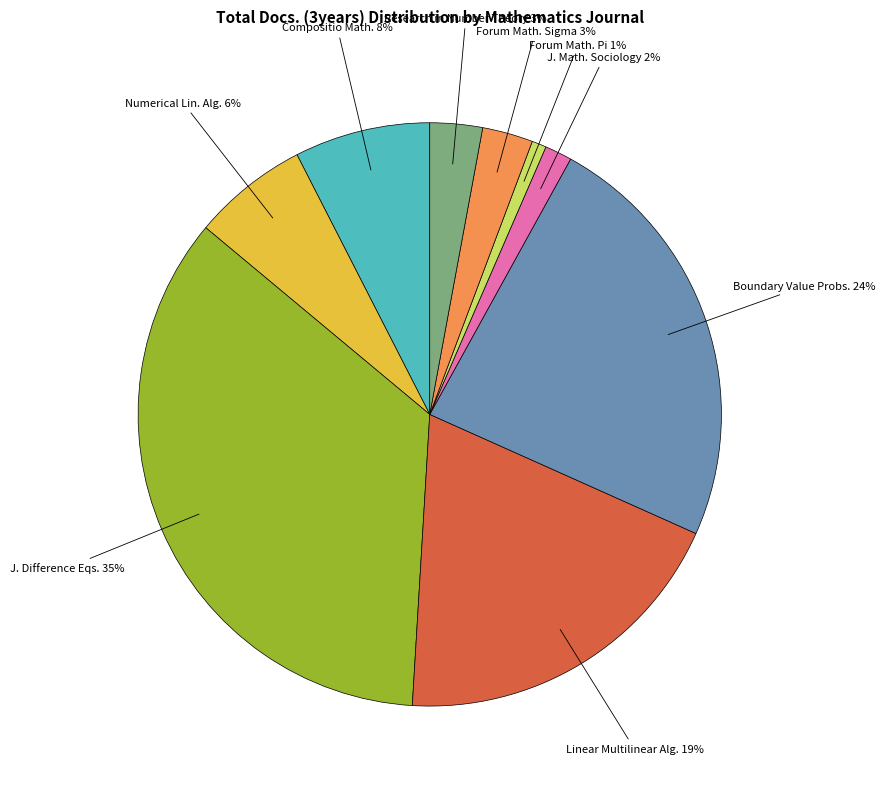

To the nearest percent, what is the average slice percentage?

11%